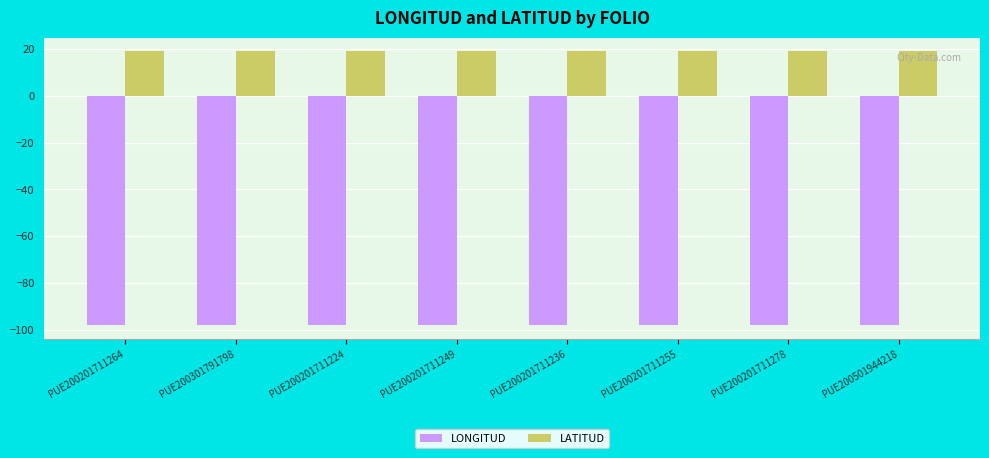

Reading left to right, what are all the values shown in this chart?

LONGITUD: PUE200201711264=-98.2	PUE200301791798=-98.2	PUE200201711224=-98.2	PUE200201711249=-98.2	PUE200201711236=-98.2	PUE200201711255=-98.2	PUE200201711278=-98.2	PUE200501944218=-98.2
LATITUD: PUE200201711264=19.0	PUE200301791798=19.0	PUE200201711224=19.0	PUE200201711249=19.0	PUE200201711236=19.0	PUE200201711255=19.0	PUE200201711278=19.0	PUE200501944218=19.0